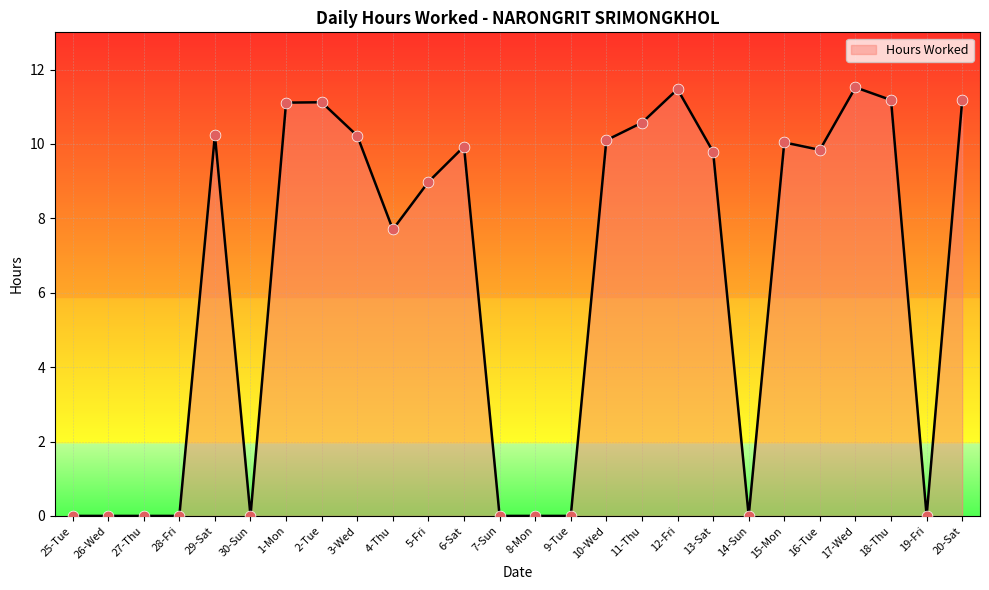

Which has a higher value, 25-Tue or 5-Fri?

5-Fri